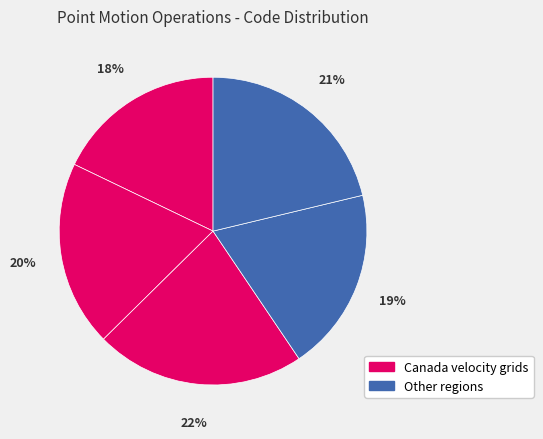

To the nearest percent, what is the difference between the largest and smallest slice percentages?

4%